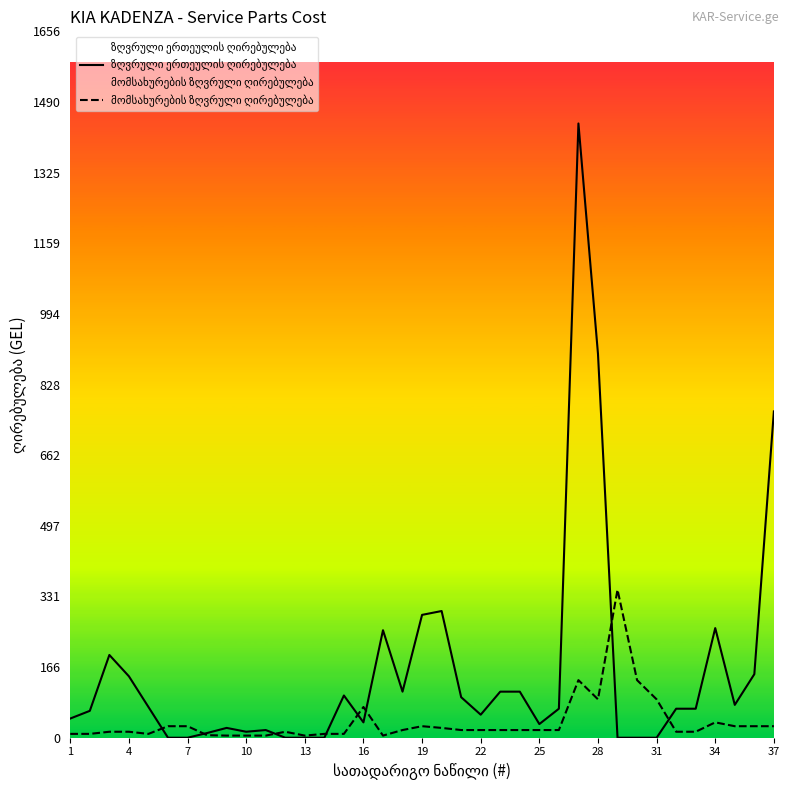

How many interior local valleys does the ზღვრული ერთეულის ღირებულება series have?

6